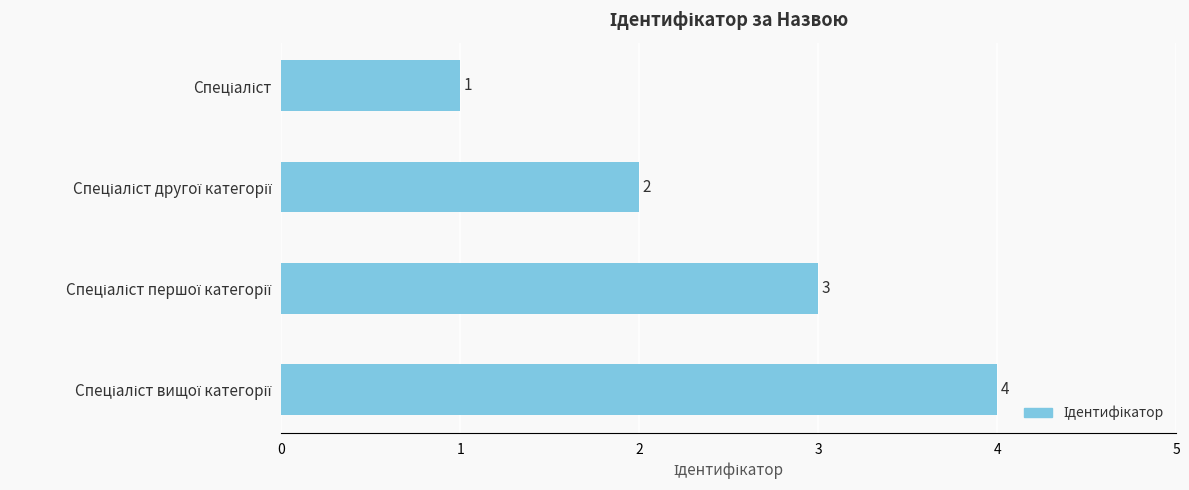

What is the difference between the maximum and minimum values?

3